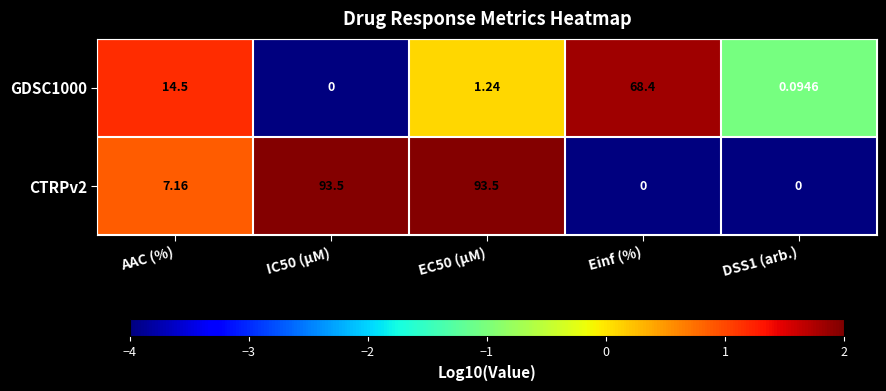

Which category has the highest value in the GDSC1000 series?

Einf (%)